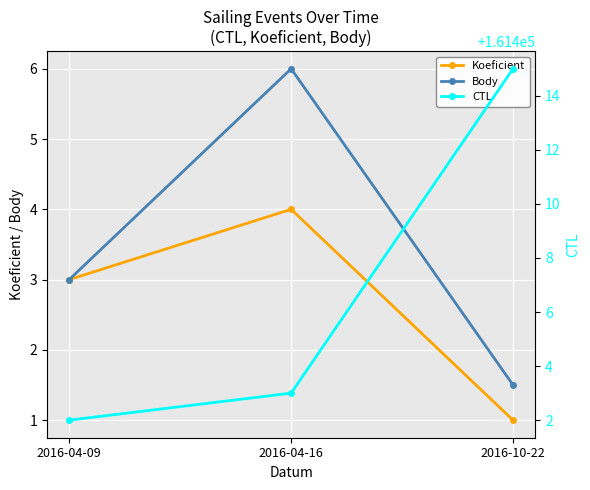

Reading left to right, extract all data points from this chart.

Koeficient: 2016-04-09=3.0	2016-04-16=4.0	2016-10-22=1.0
Body: 2016-04-09=3.0	2016-04-16=6.0	2016-10-22=1.5
CTL: 2016-04-09=161402.0	2016-04-16=161403.0	2016-10-22=161415.0